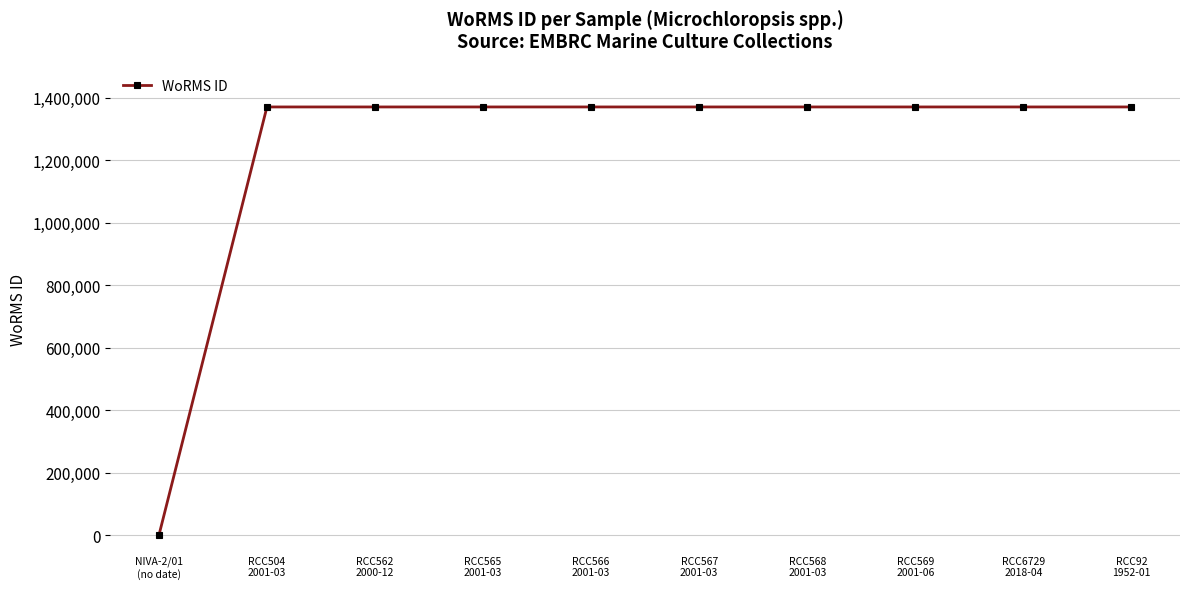

Reading left to right, transcribe all the data shown in this chart.

0	1370287	1370287	1370287	1370287	1370287	1370287	1370287	1370287	1370287